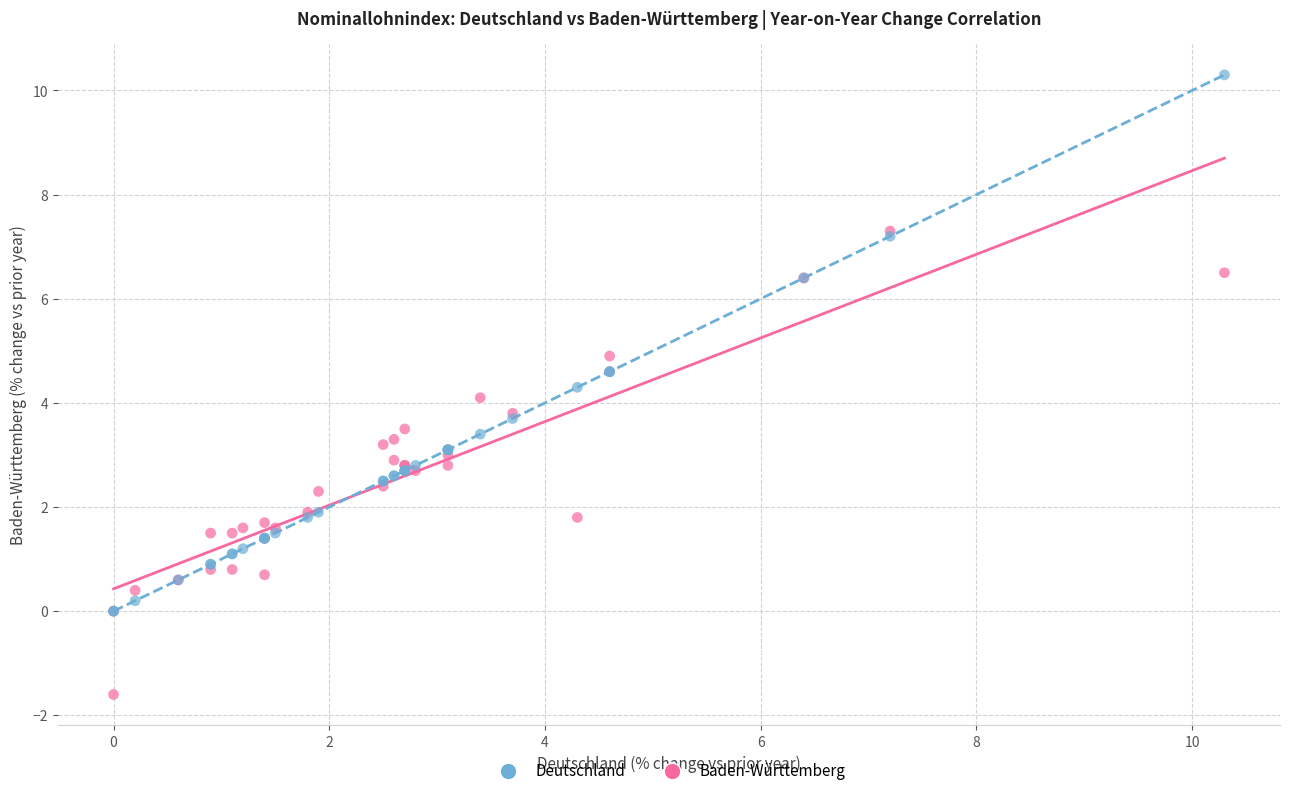

Which series has the widest spread of Y values?

Deutschland